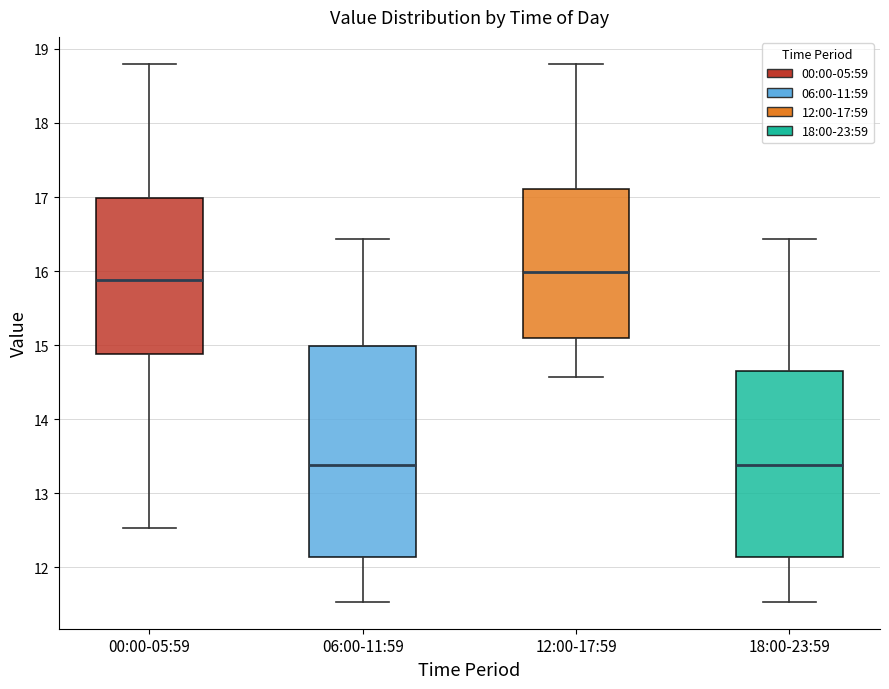

Reading left to right, transcribe this box plot: for each box, give where its median line is, the range the box spans, and where its two whiskers end, as read against the y-axis. The values are not printed on the chart, so give them approximately, as read against the axis.

00:00-05:59: median 15.9, box 14.9 to 17.0, whiskers 12.5 to 18.8
06:00-11:59: median 13.4, box 12.1 to 15.0, whiskers 11.5 to 16.4
12:00-17:59: median 16.0, box 15.1 to 17.1, whiskers 14.6 to 18.8
18:00-23:59: median 13.4, box 12.1 to 14.7, whiskers 11.5 to 16.4